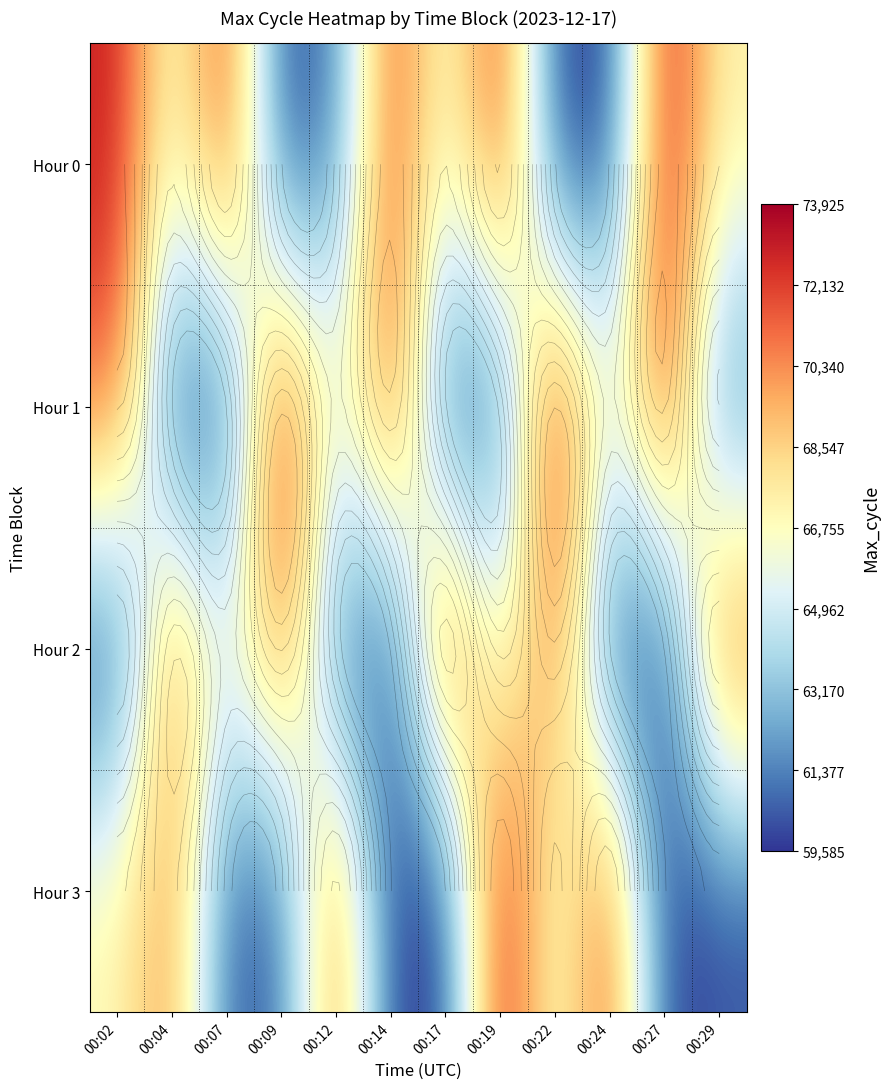

Is it true that Hour 3 equals 60426 at 00:07?

True